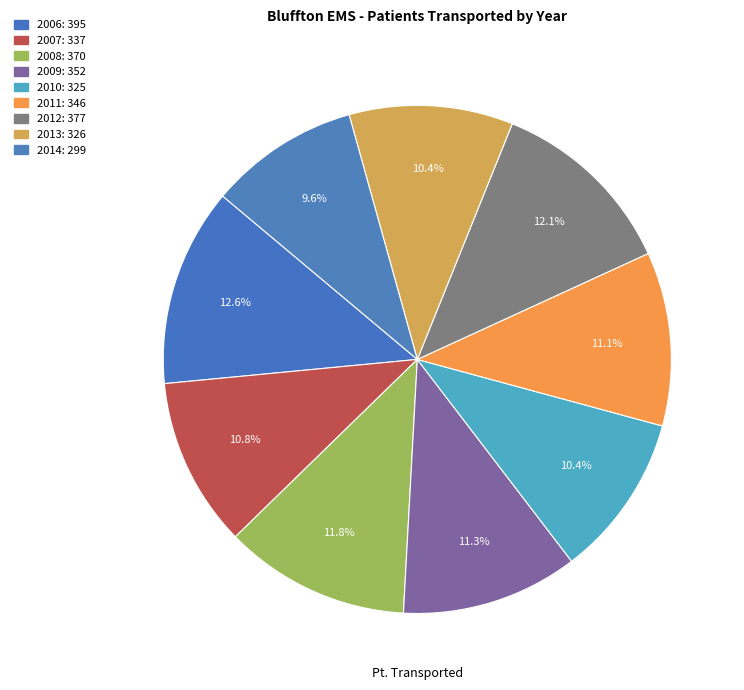

Count the number of slices in the pie.

9